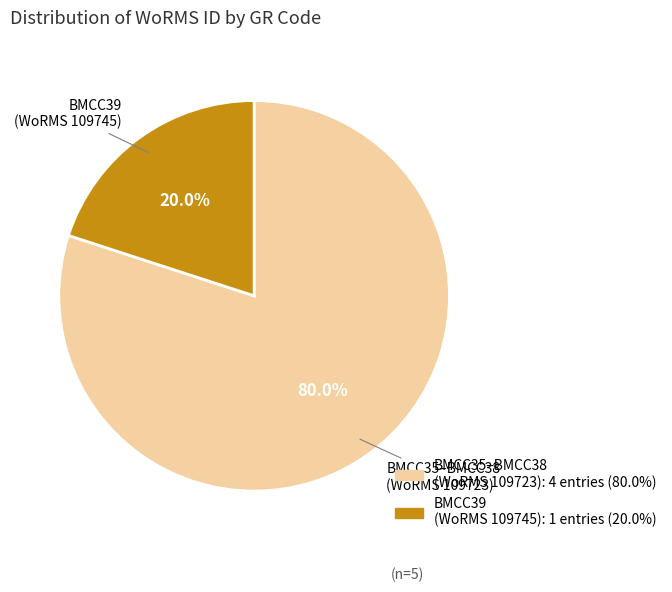

Is there a majority slice in this chart?

Yes